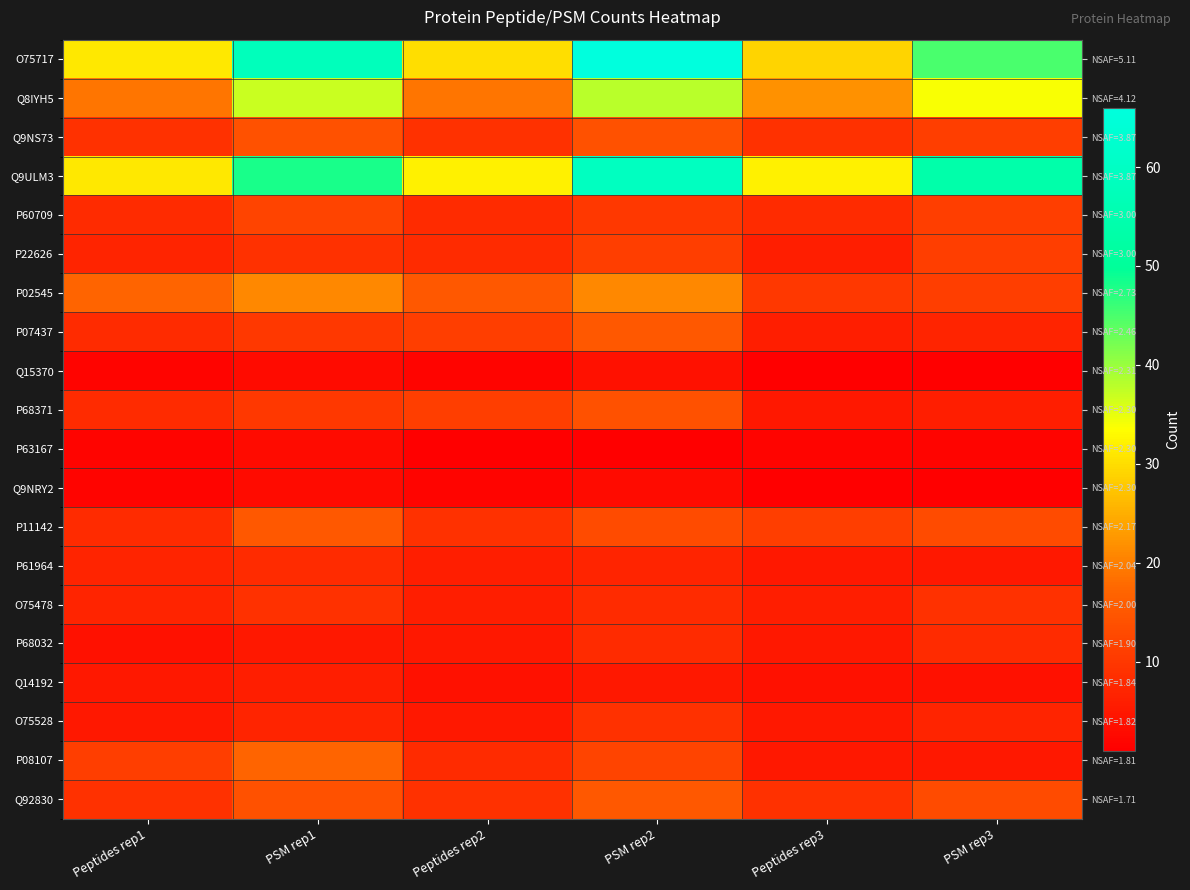

The P68371 series shows 14 at PSM rep2. True or false?

True